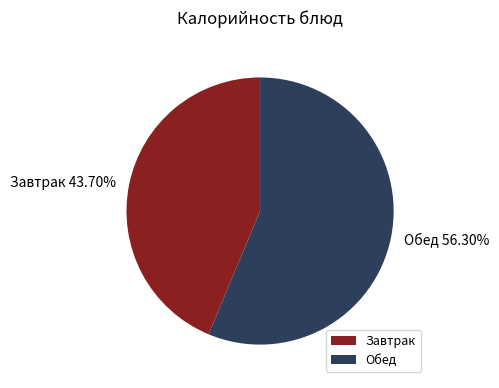

Rank the categories by value from lowest to highest.

Завтрак, Обед